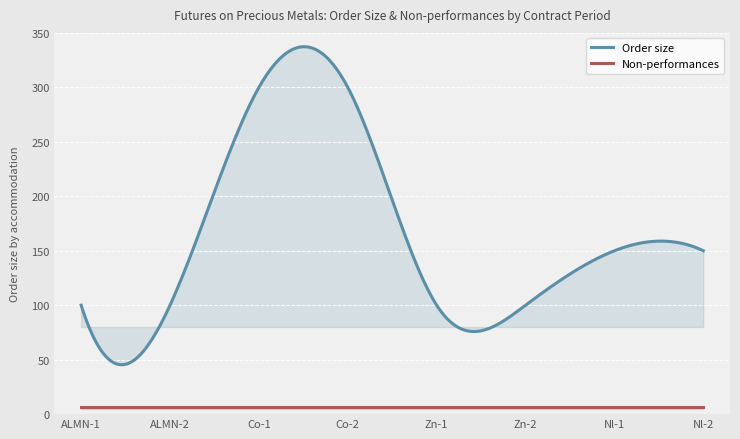

What position from the left is Co-1?

3